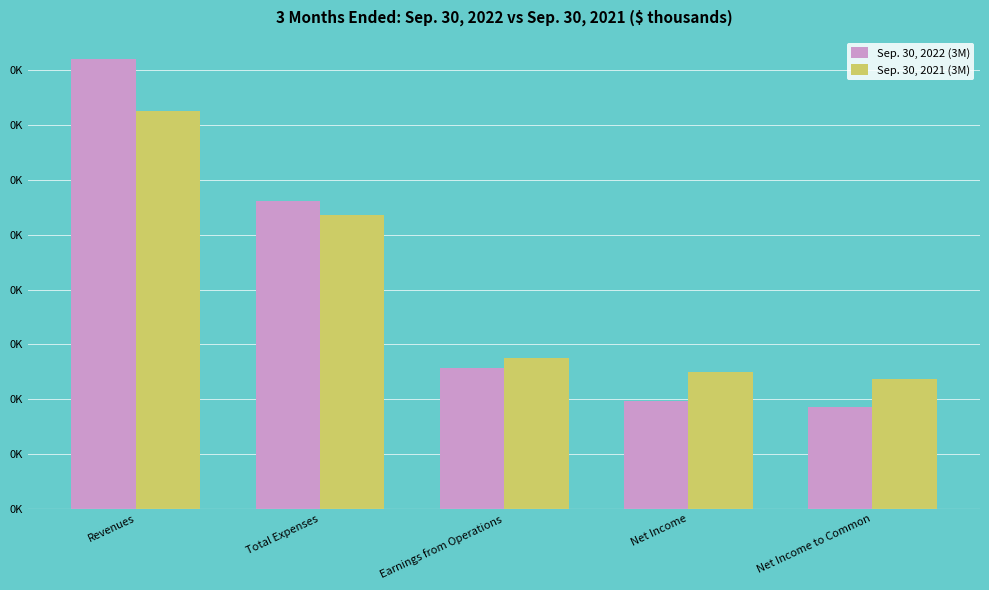

Are the bars grouped side by side (vs. stacked)?

Yes